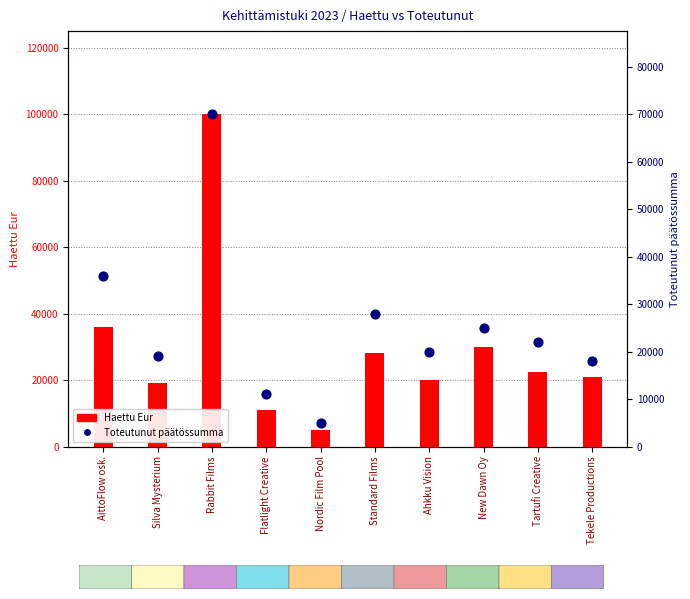

Which series contains the highest Y value?

Haettu Eur